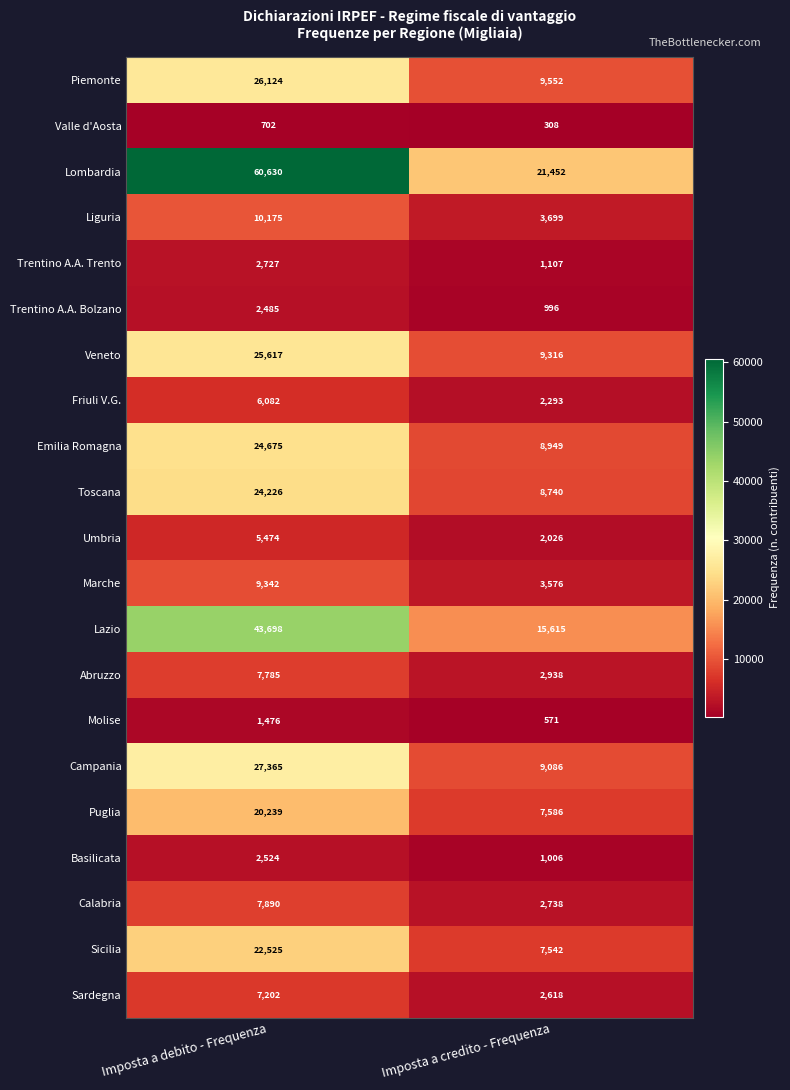

At which label does Lombardia reach its minimum?

Imposta a credito - Frequenza